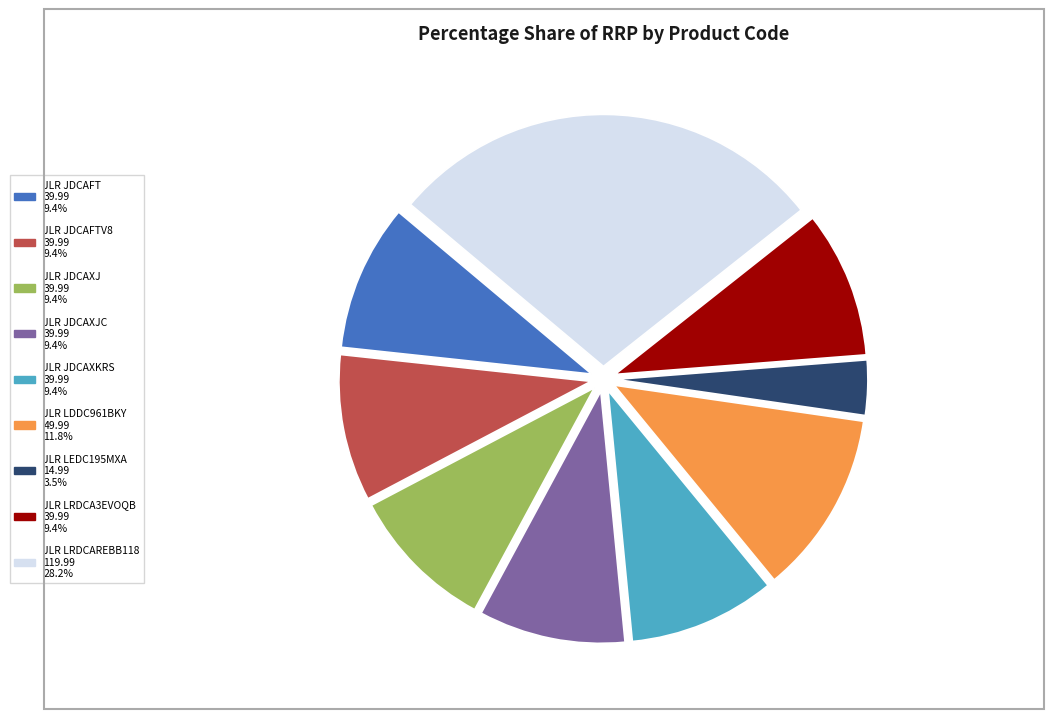

Does any single category account for the majority?

No